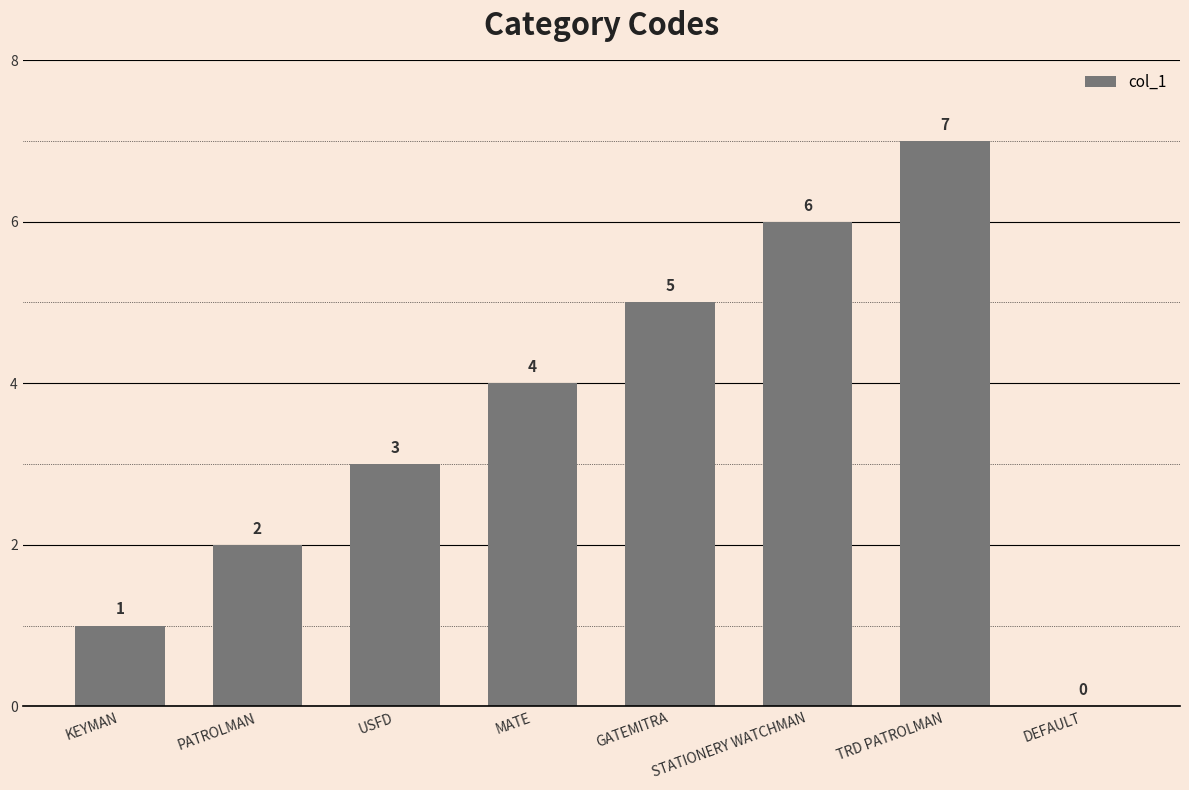

How many positive values are there?

7